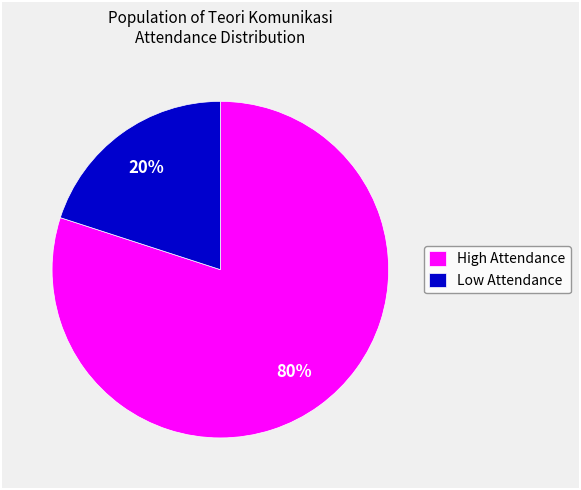

Does any single category account for the majority?

Yes